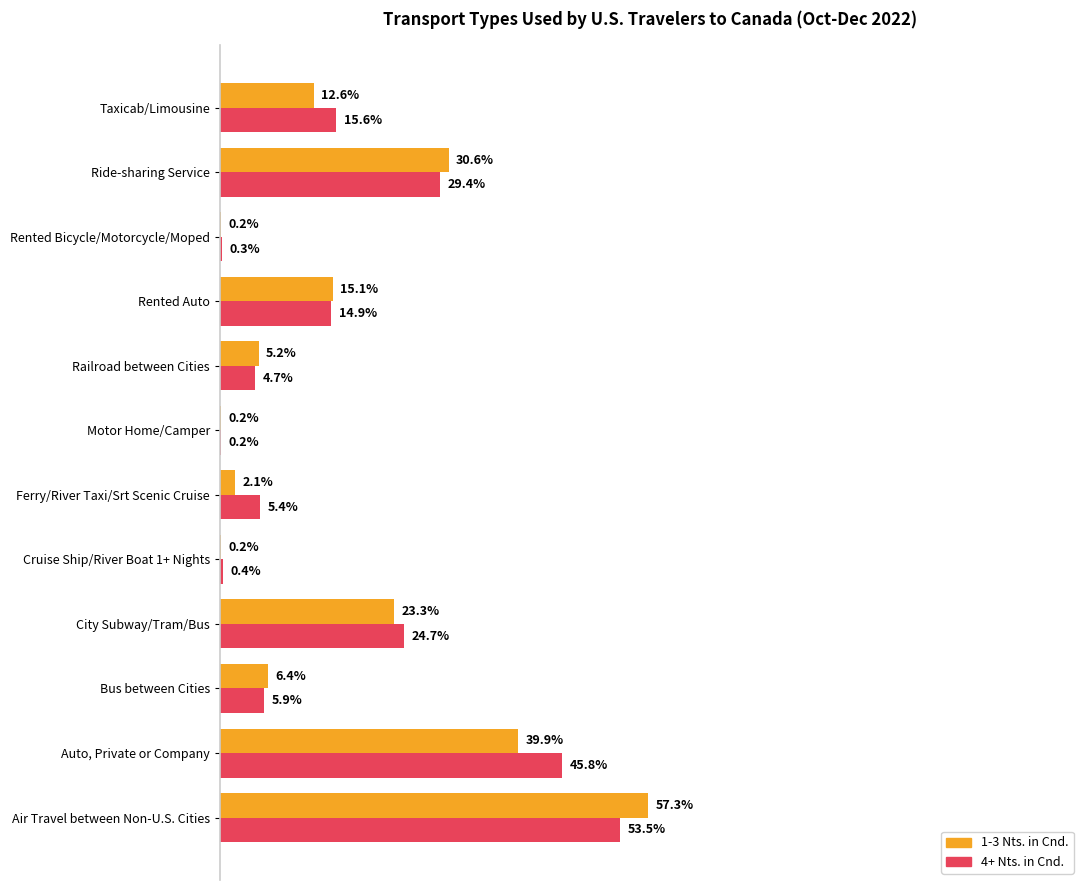

What are all the series names shown in the legend?

1-3 Nts. in Cnd., 4+ Nts. in Cnd.